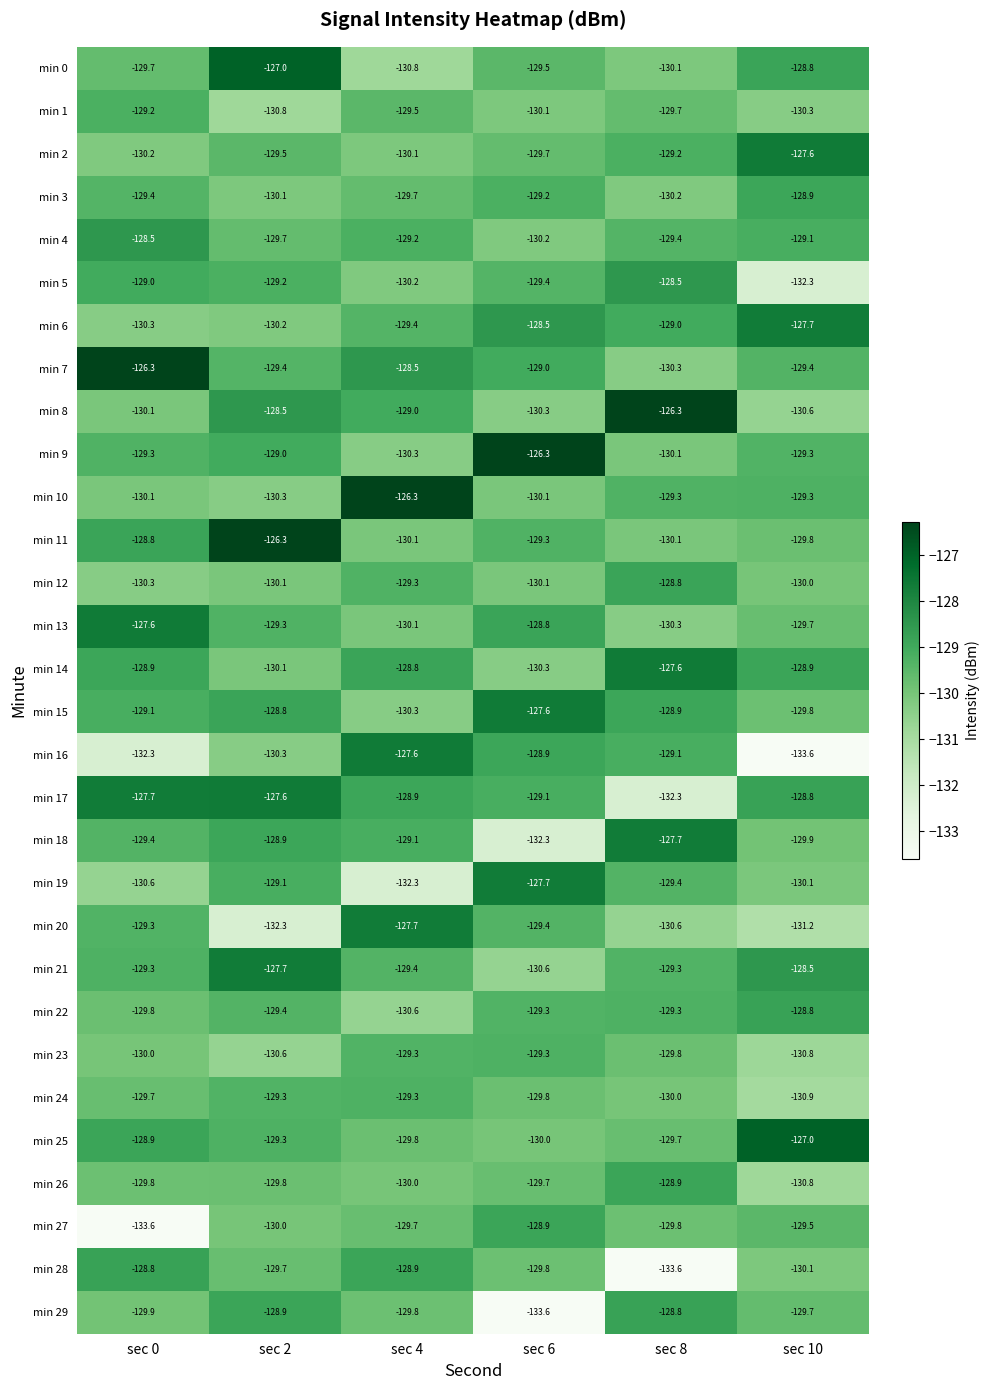

What is the greatest value displayed?

-126.3